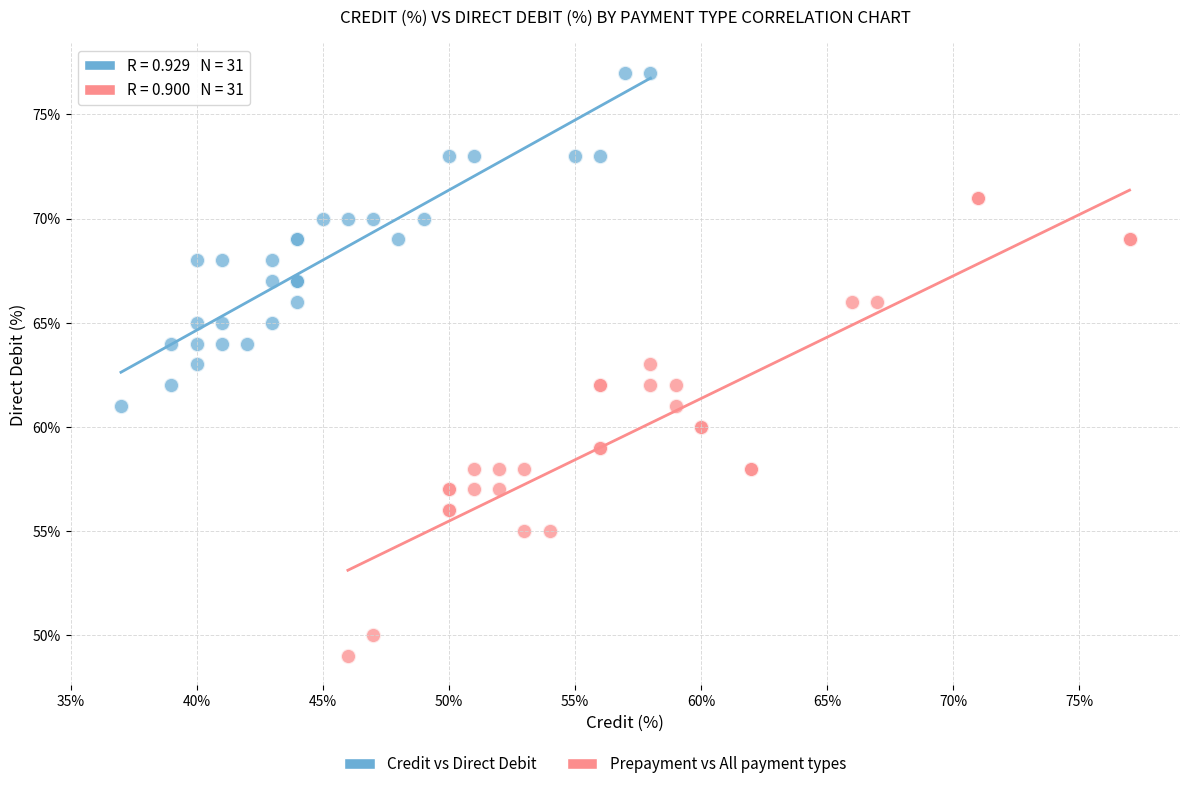

Which series has the largest Y range (max minus min)?

Prepayment vs All payment types